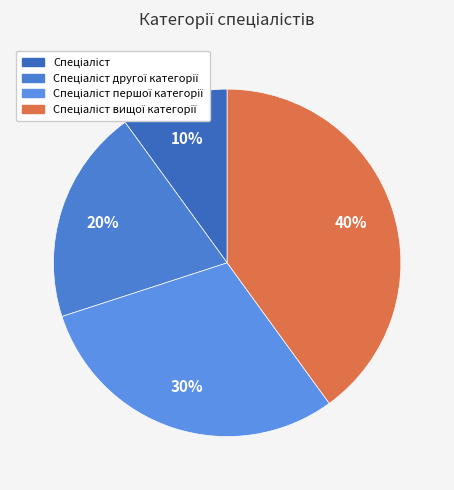

To the nearest percent, what is the difference between the largest and smallest slice percentages?

30%